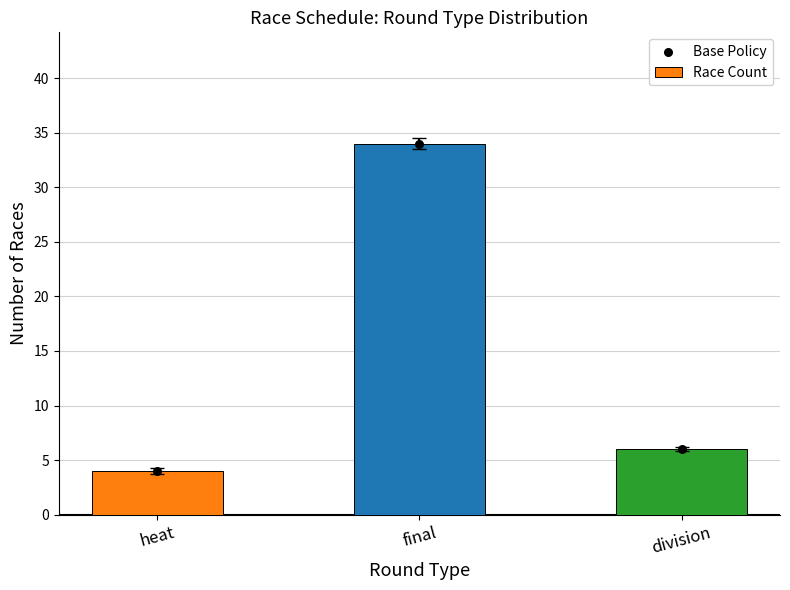

Which series has the largest total across all categories?

Race Count